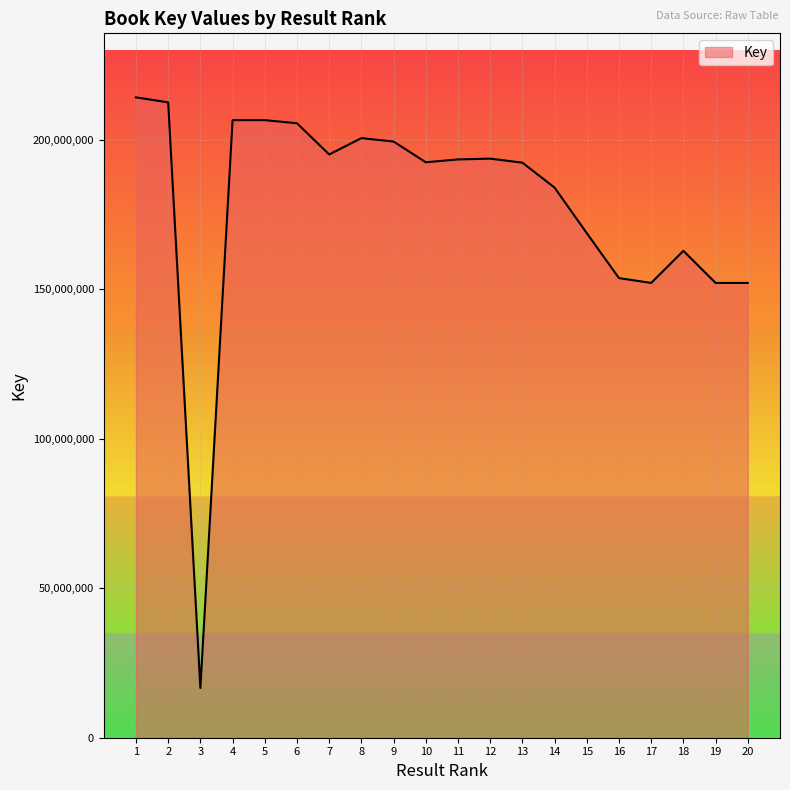

What is the change in value from 11 to 20?

-41290408